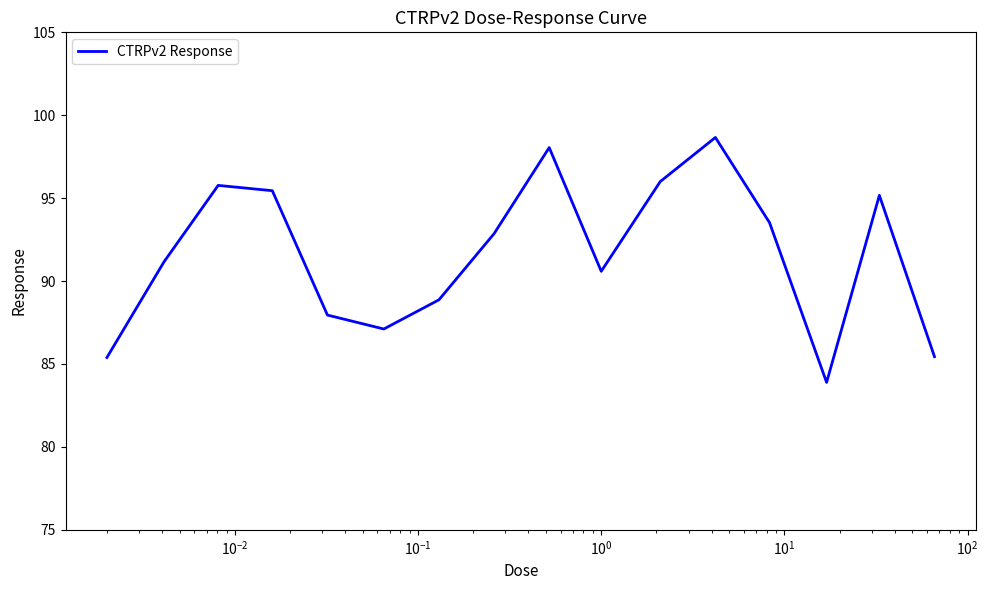

What is the minimum value shown in the chart?

83.9